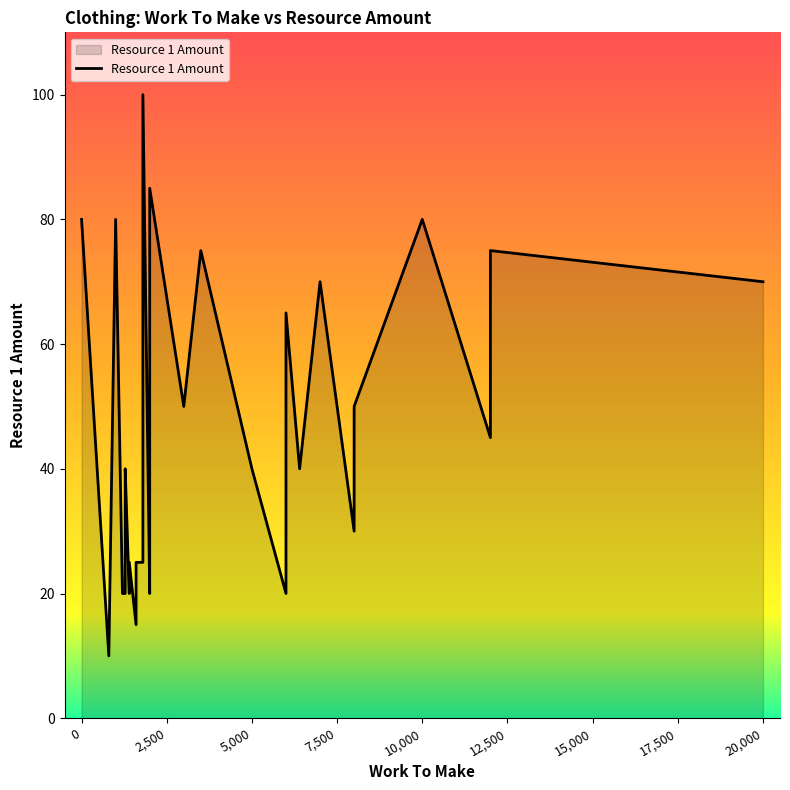

How many interior local valleys (lower than both neighbors) does the data have?

8